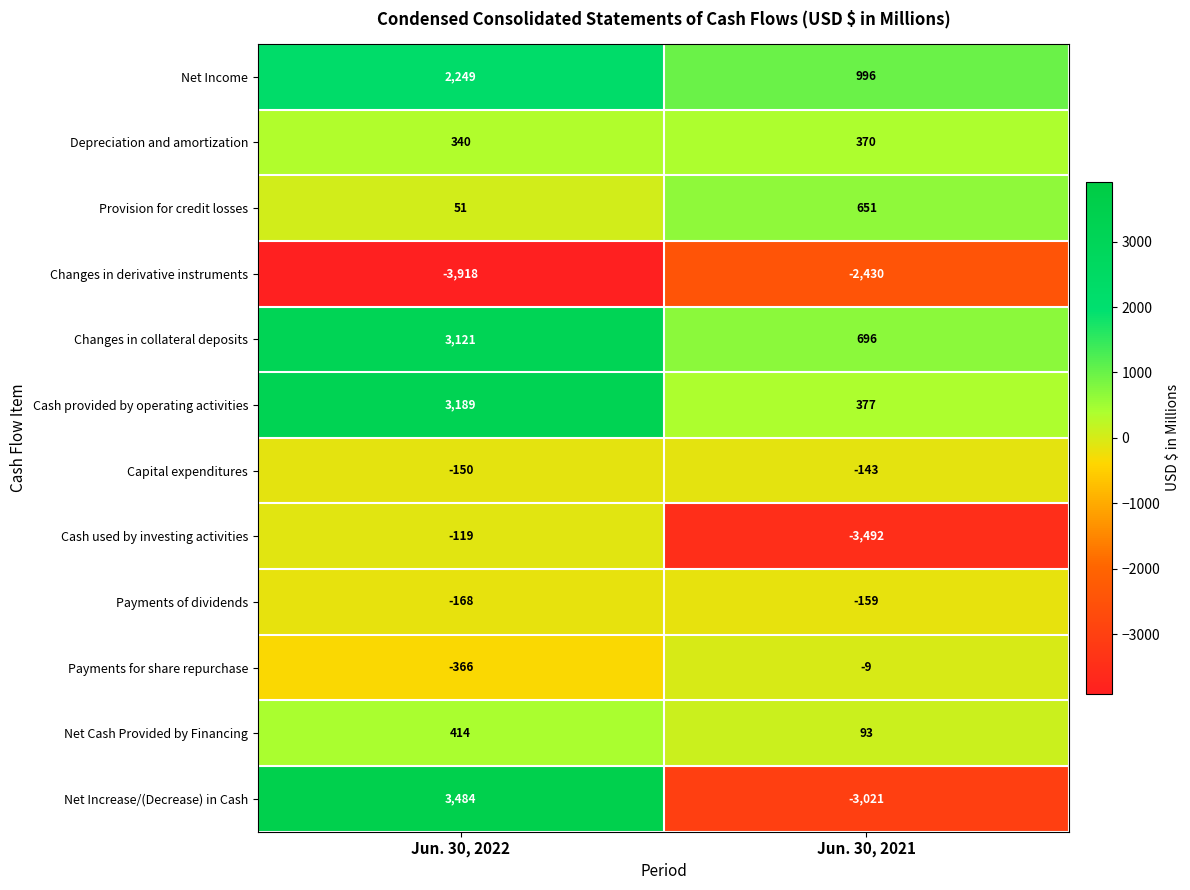

What is the difference between the maximum and minimum values in the Changes in derivative instruments series?

1488